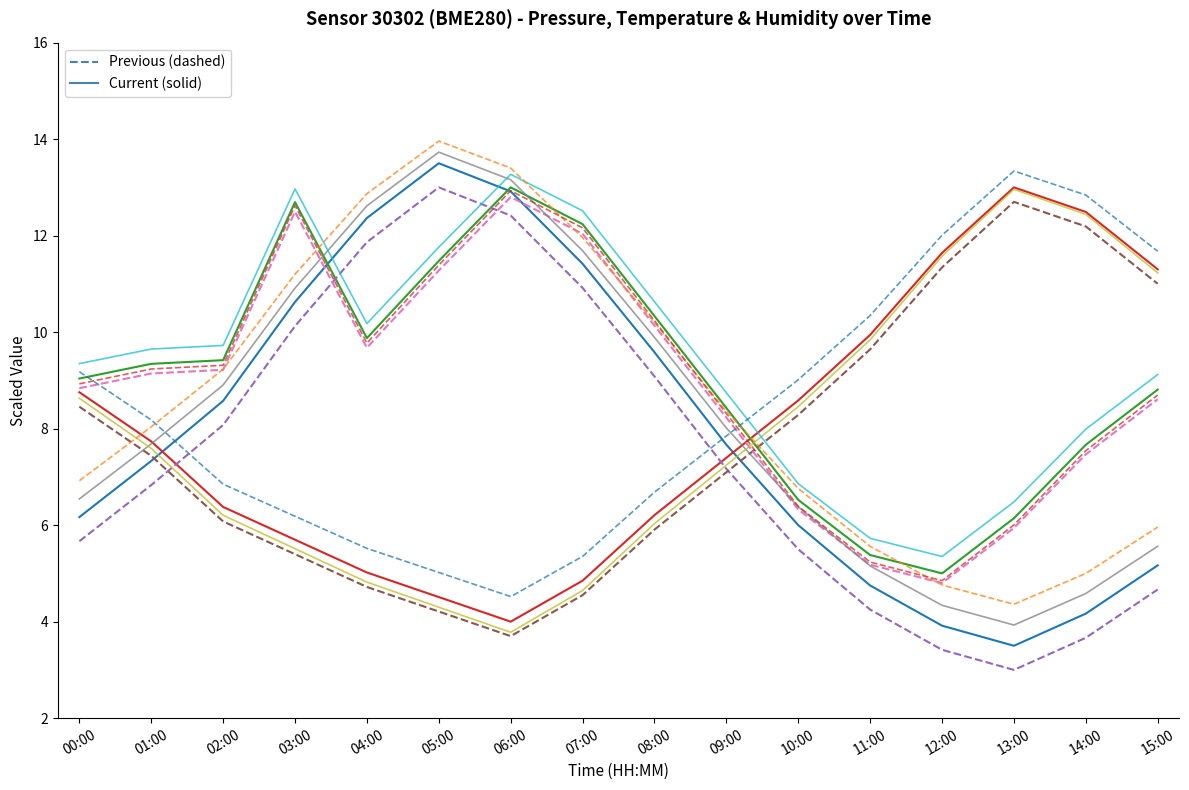

What is the spread (max minus min) of values at 06:00?

9.7